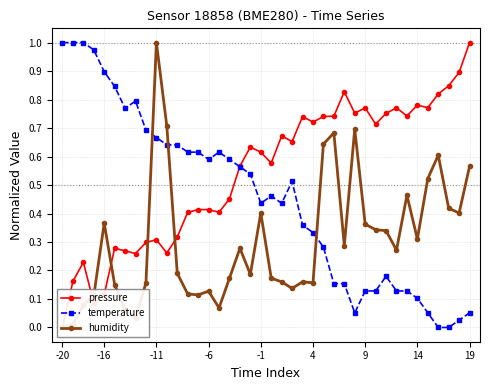

Rank the series by their average value, from lowest to highest.

humidity, temperature, pressure